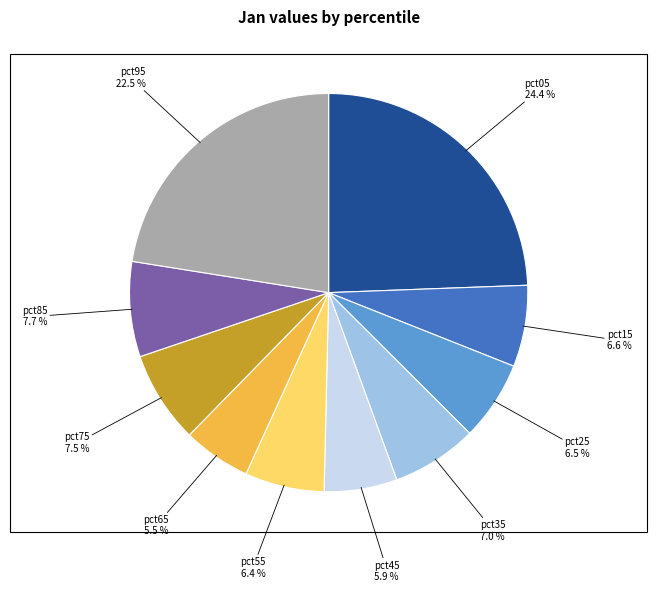

How many segments does this pie chart have?

10